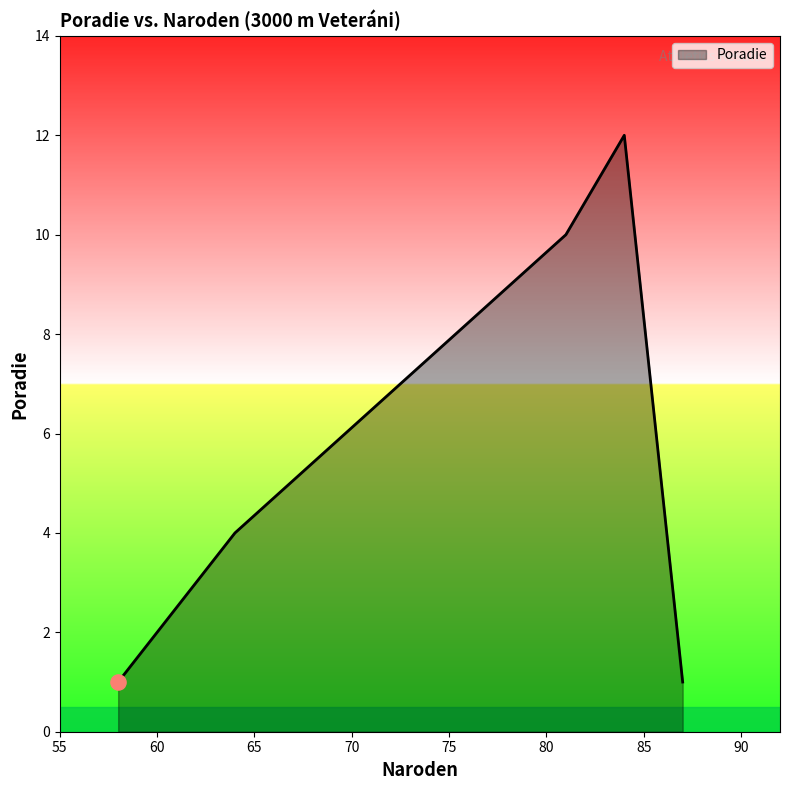

What is the maximum value shown in the chart?

12